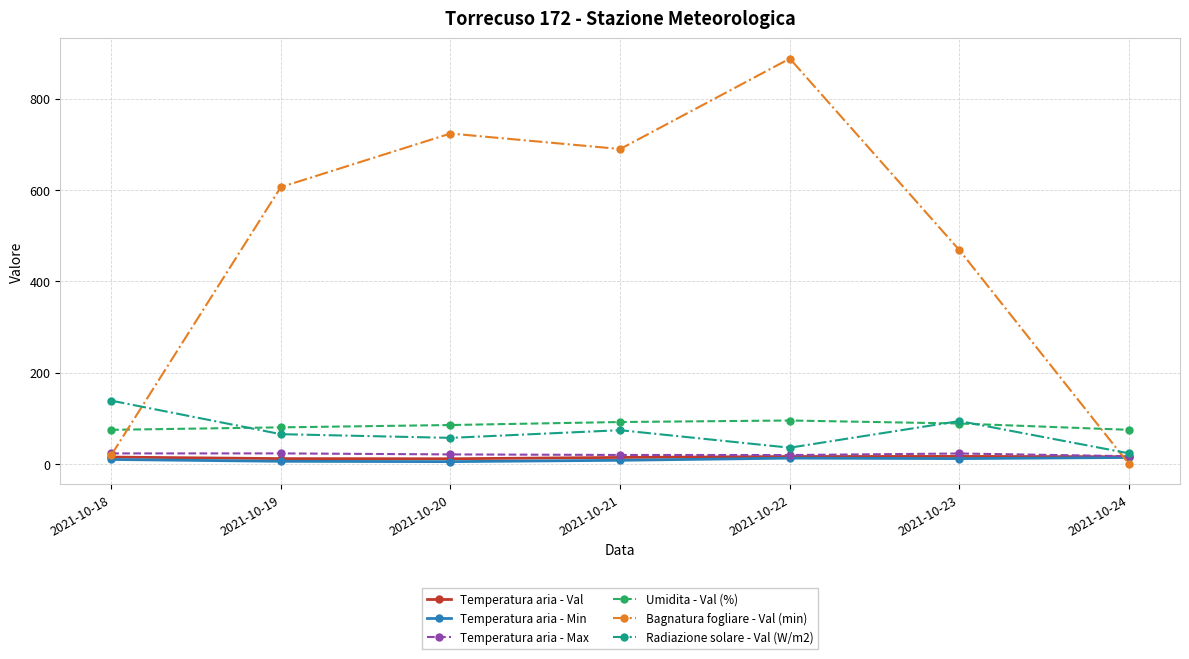

What is the value of the Temperatura aria - Max point at the 3rd from the left?

21.3